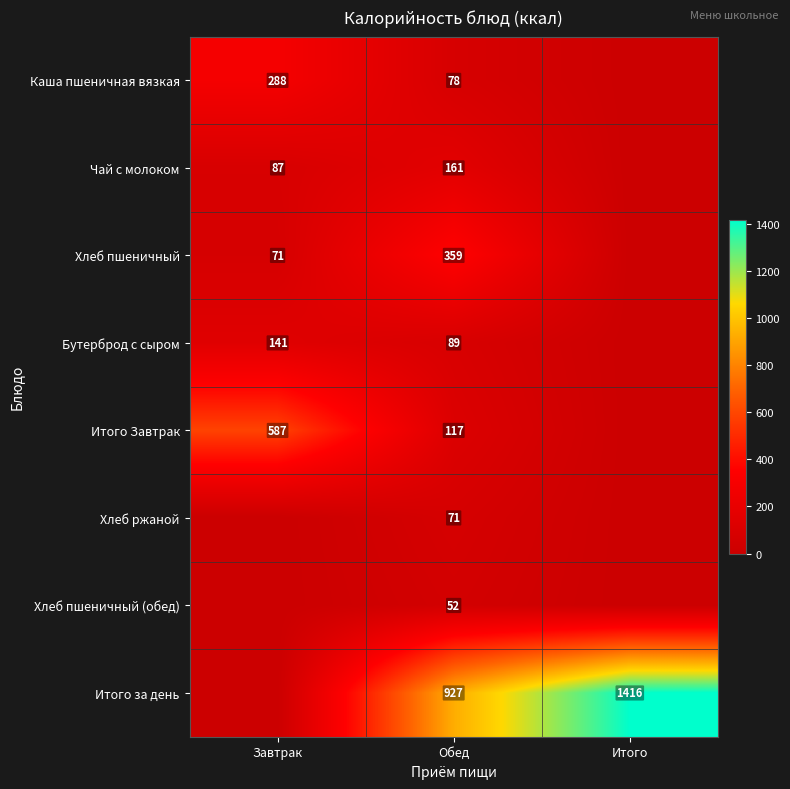

Rank the series at Обед from lowest to highest value.

Хлеб пшеничный (обед), Хлеб ржаной, Каша пшеничная вязкая, Бутерброд с сыром, Итого Завтрак, Чай с молоком, Хлеб пшеничный, Итого за день